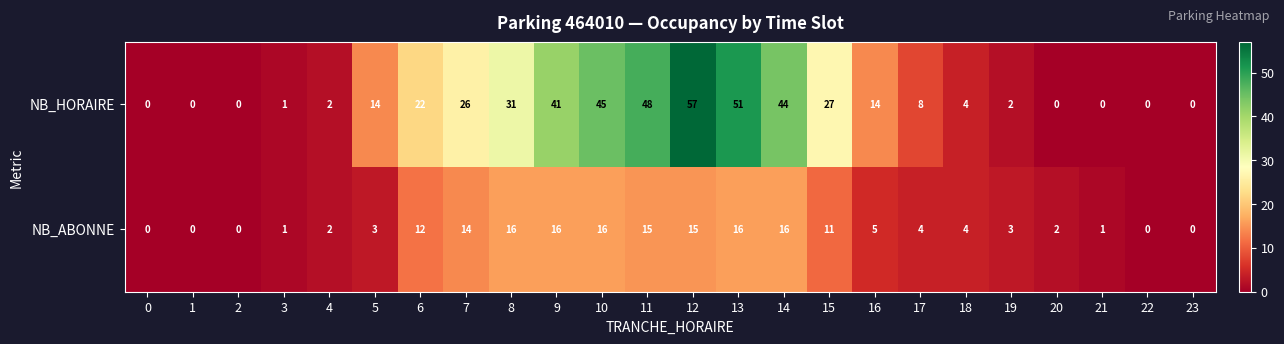

Where does the NB_ABONNE series first go above 4?

6